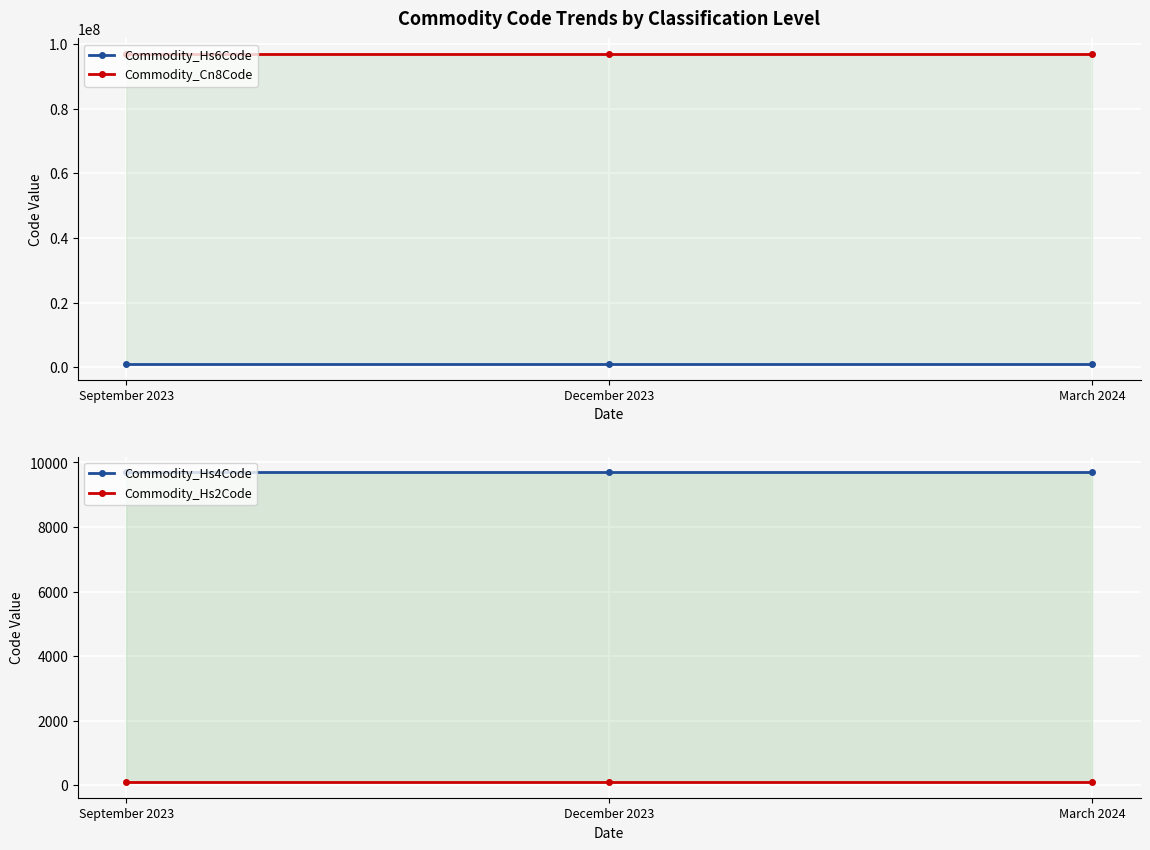

Is it true that Commodity_Hs4Code equals 9703 at September 2023?

True